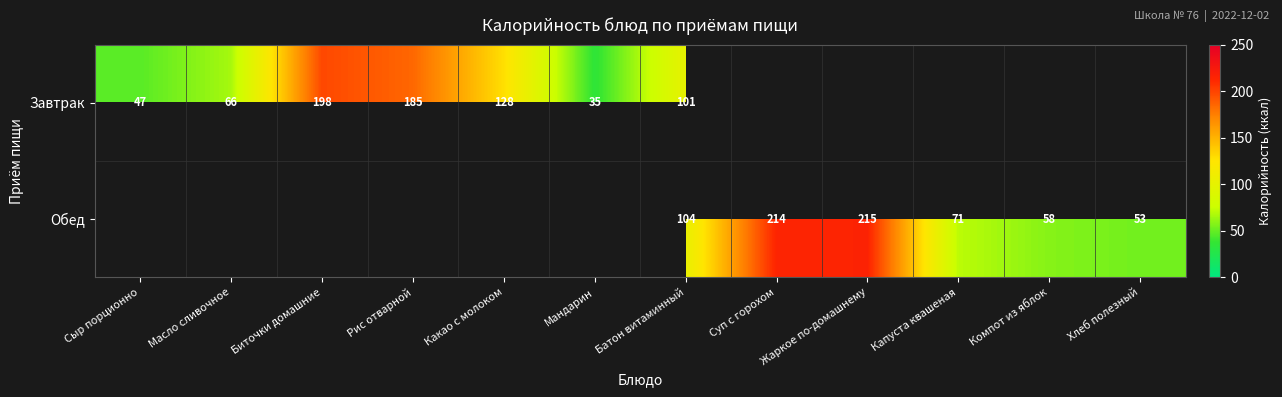

What is the difference between the Завтрак values at Сыр порционно and Масло сливочное?

19